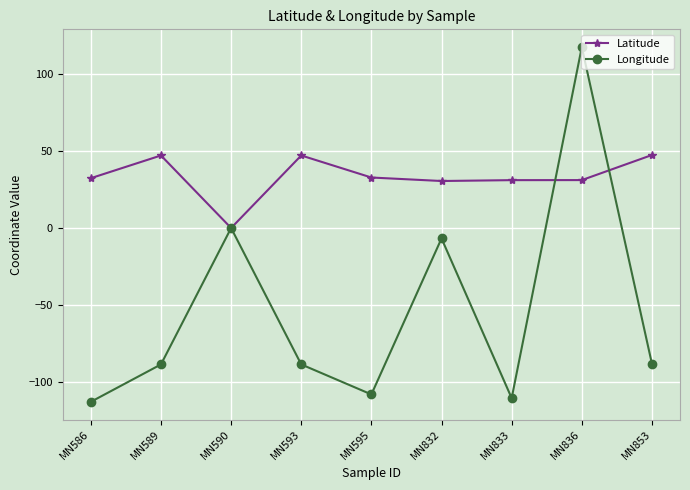

In Longitude, how many points are lower than both neighbors (excluding endpoints)?

2